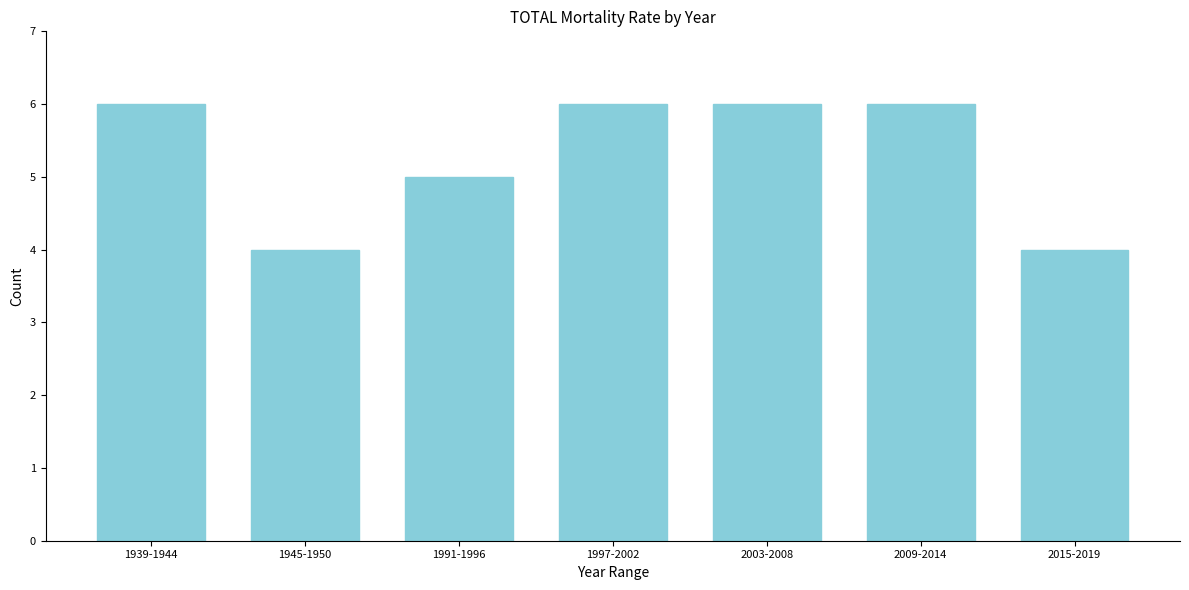

Reading right to left, what are all the values shown in this chart?

2015-2019=4	2009-2014=6	2003-2008=6	1997-2002=6	1991-1996=5	1945-1950=4	1939-1944=6